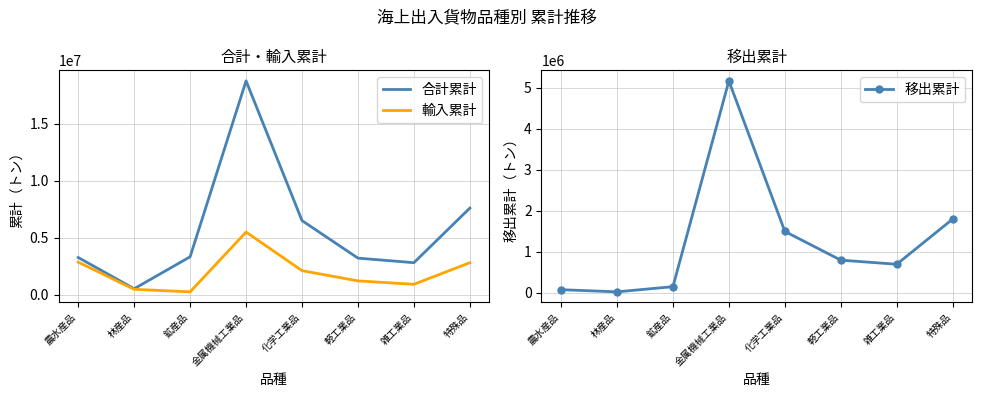

True or false: 移出累計 has more than 2 points higher than both neighbors.

False